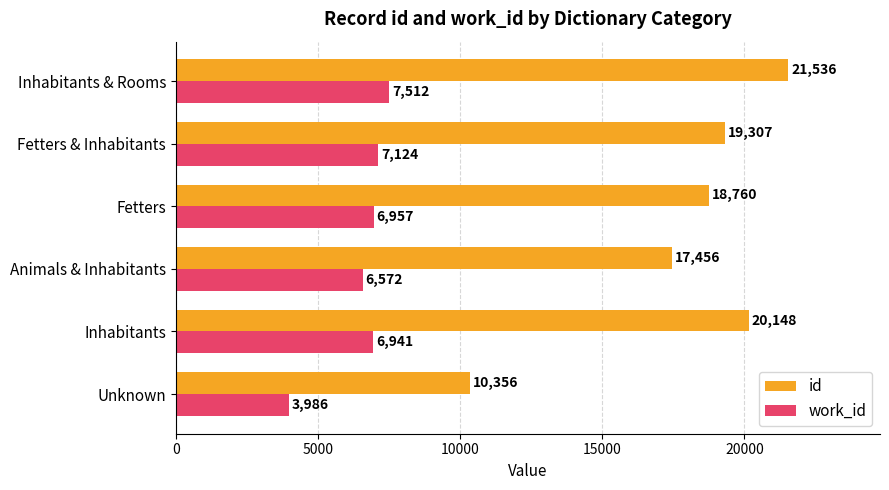

At which label is id closest to 15946?

Animals & Inhabitants